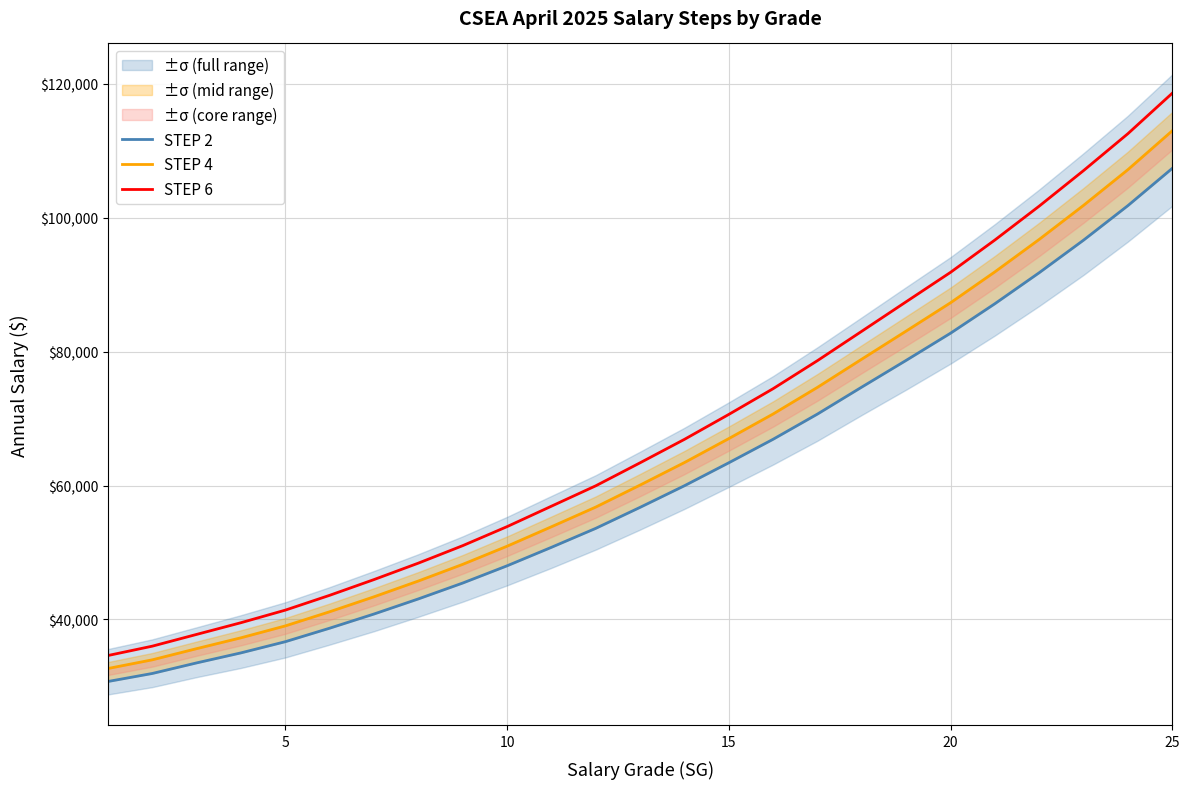

Reading left to right, transcribe all the data shown in this chart.

STEP 2: 30724	31922	33503	35000	36670	38688	40807	43063	45433	48007	50767	53603	56741	59970	63399	66914	70680	74713	78700	82756	87161	91795	96660	101817	107383
STEP 4: 32664	33962	35631	37254	39028	41144	43379	45735	48225	50933	53839	56781	60069	63434	67011	70692	74670	78883	83078	87302	91919	96769	101856	107191	112995
STEP 6: 34604	36002	37759	39508	41386	43600	45951	48407	51017	53859	56911	59959	63397	66898	70623	74470	78660	83053	87456	91848	96677	101743	107052	112565	118607